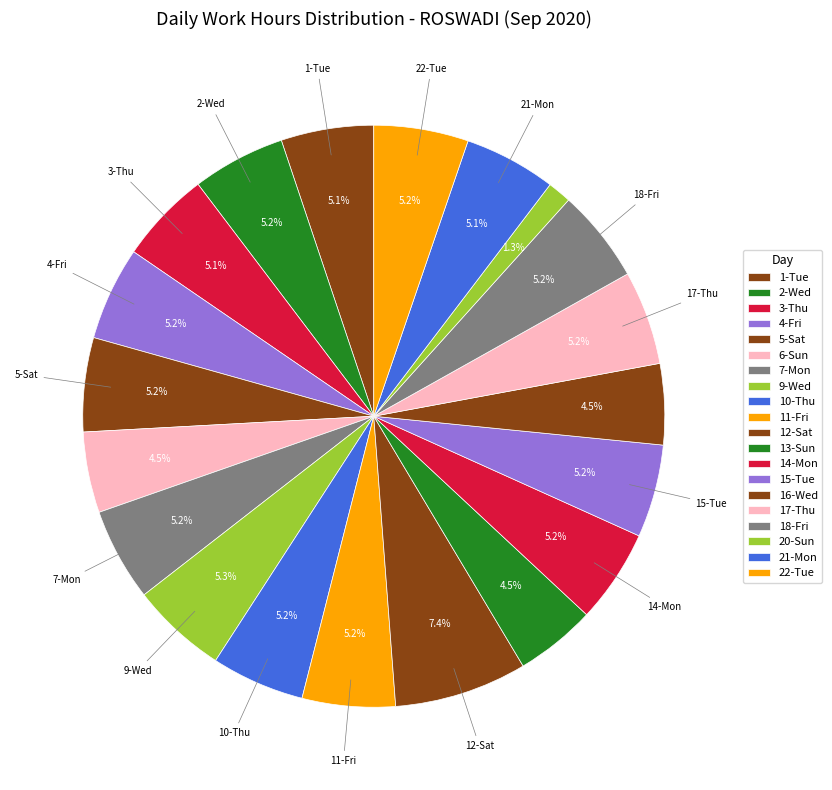

Which category has the smallest portion of the pie?

20-Sun